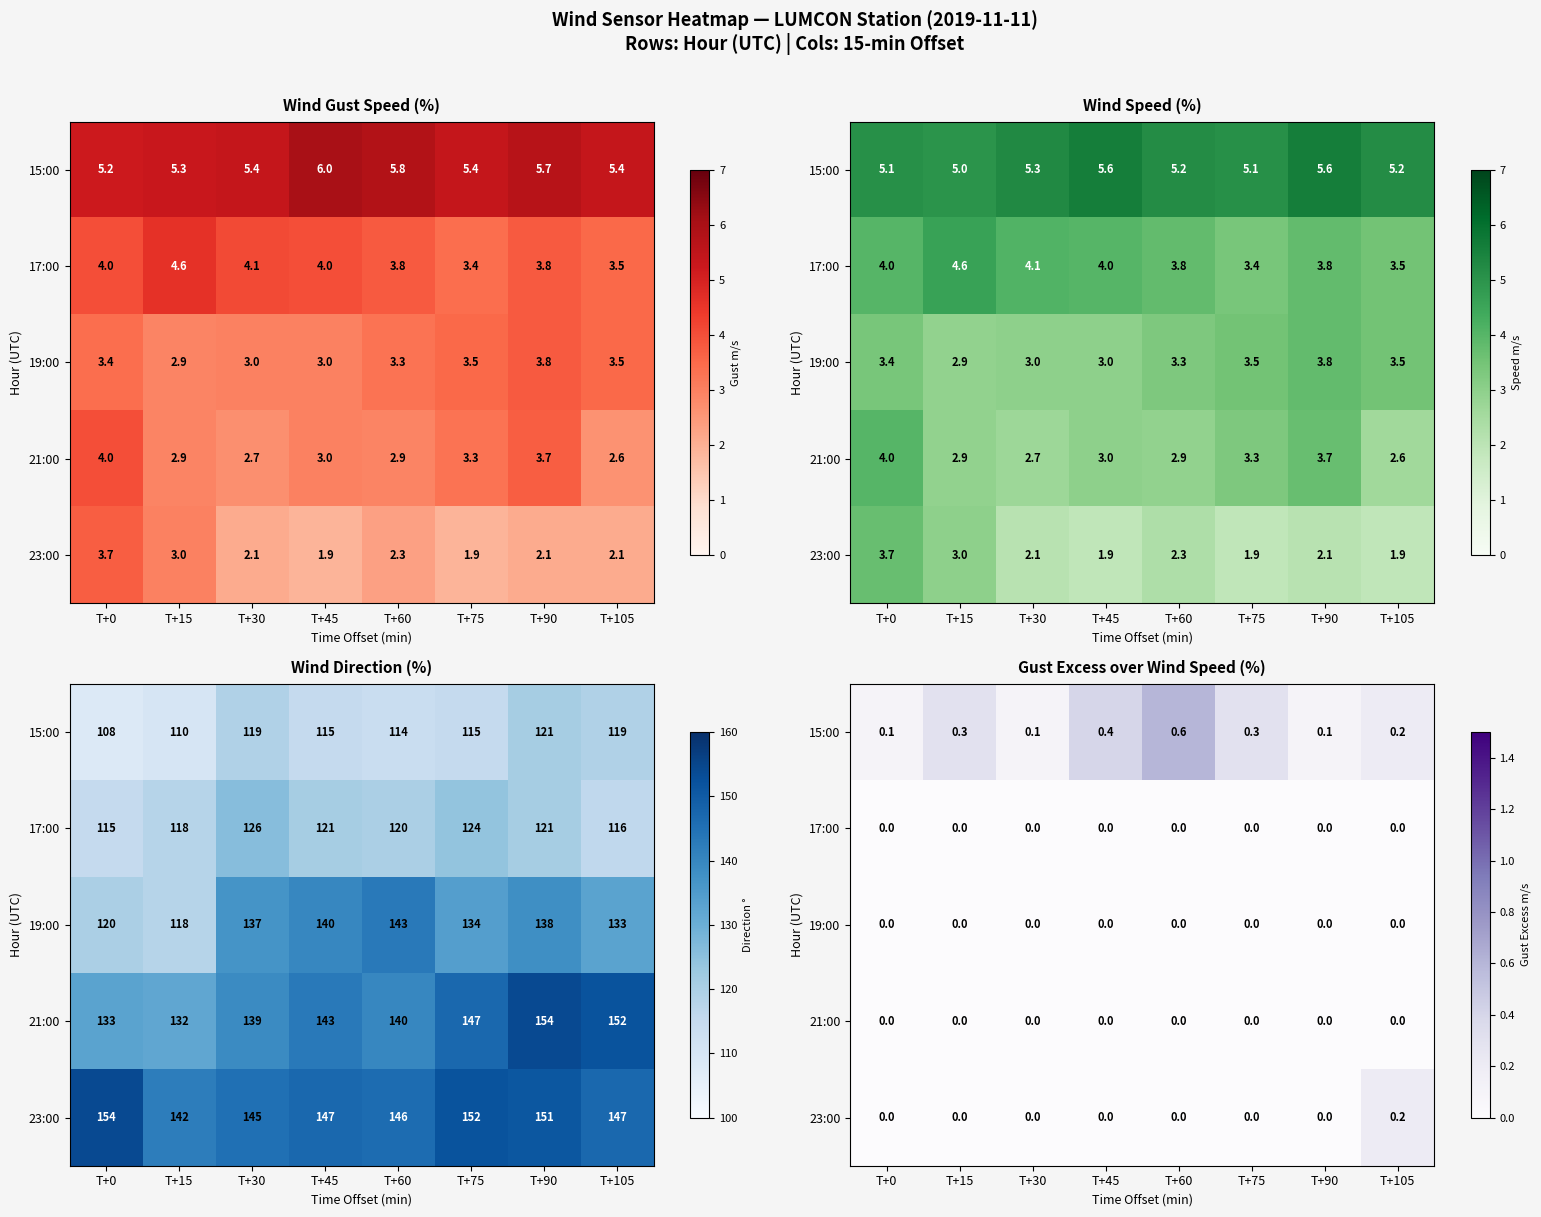

The 23:00 series shows 0.2 at T+105. True or false?

True